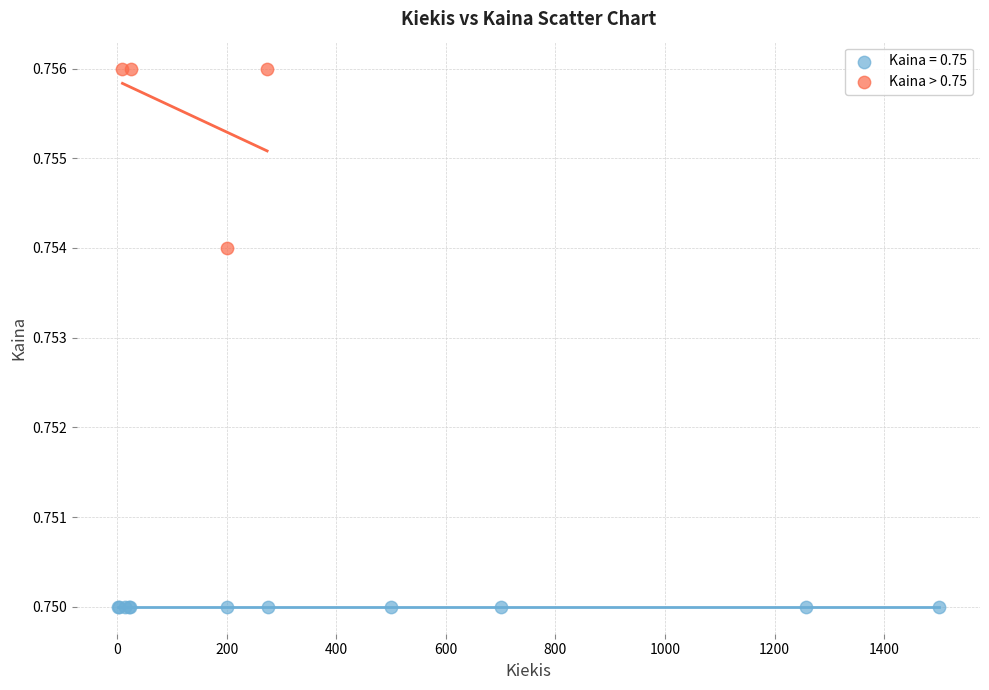

Which series contains the lowest Y value?

Kaina = 0.75